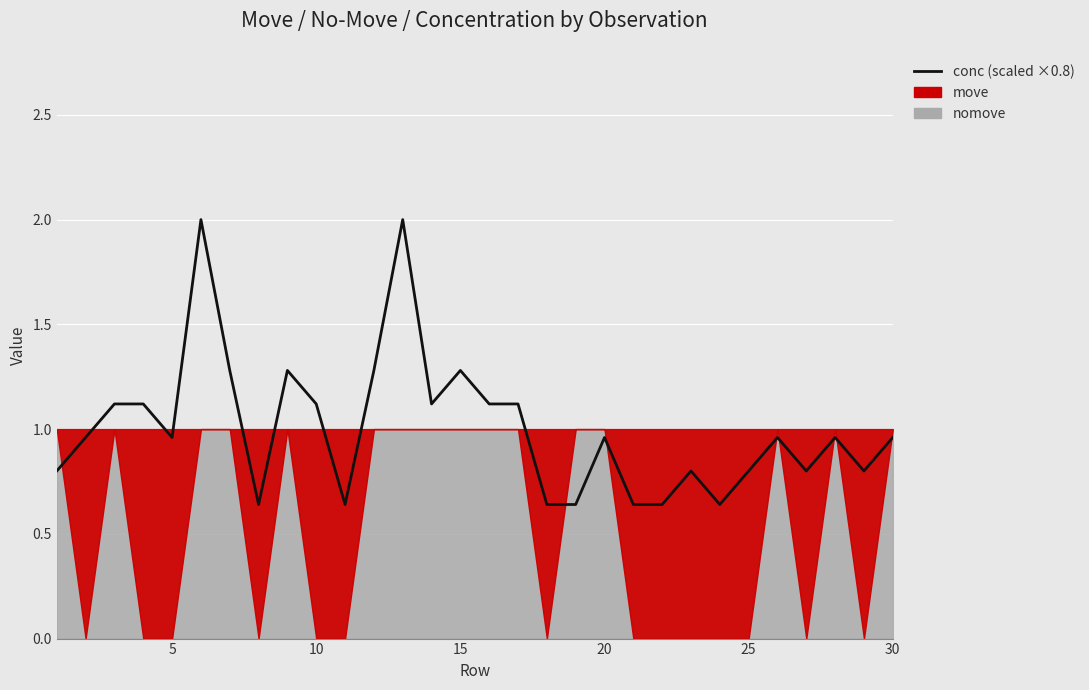

Is it true that the value at 30 is 1.6?

False